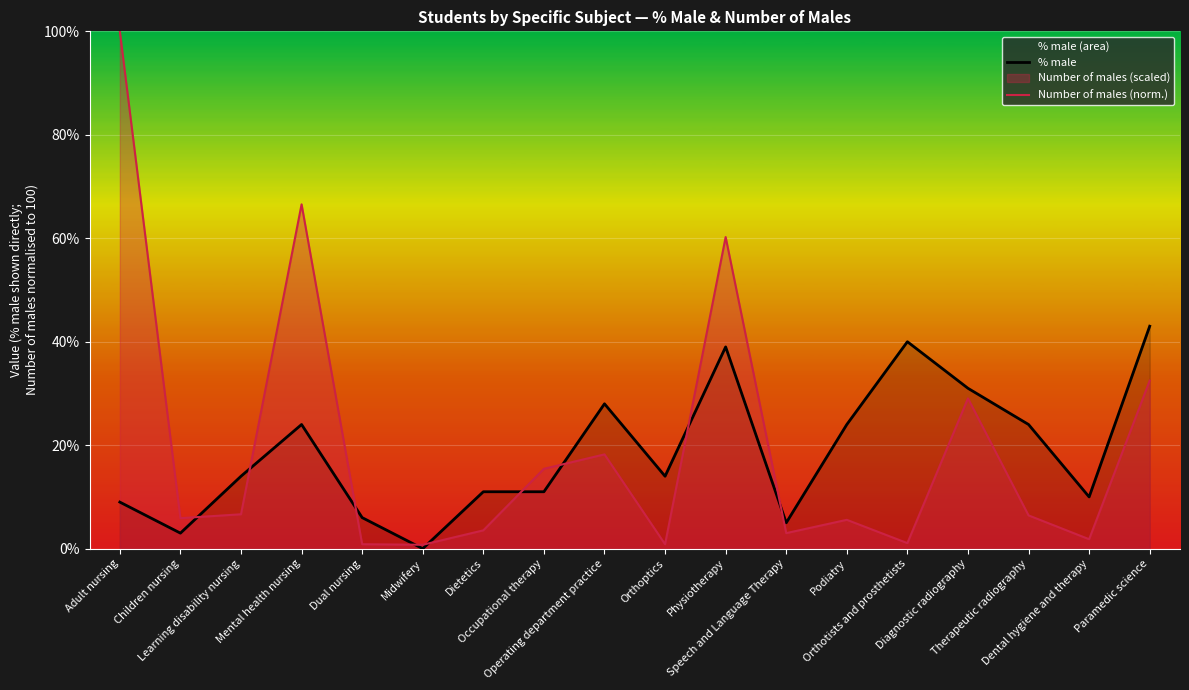

True or false: % male has a value of 20.5 at Diagnostic radiography.

False